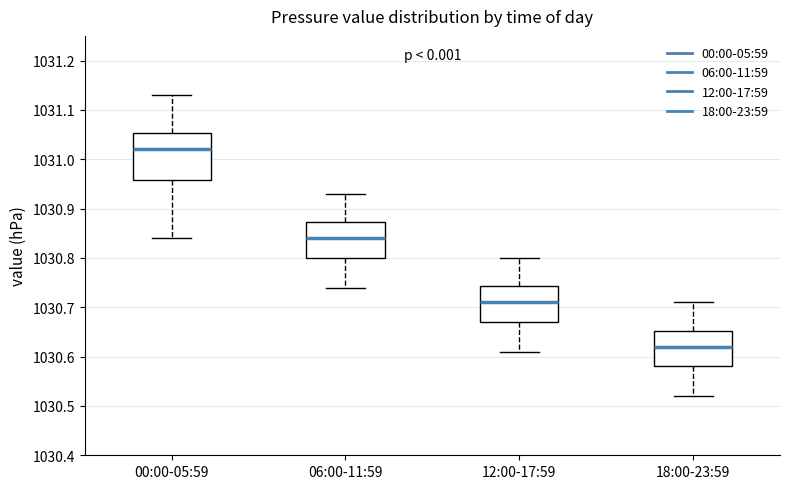

Reading left to right, read every box against the y-axis: the position of its median line, the range the box covers, and the ends of its whiskers. The values are not printed on the chart, so give them approximately, as read against the axis.

00:00-05:59: median 1031.02, box 1030.96 to 1031.05, whiskers 1030.84 to 1031.13
06:00-11:59: median 1030.84, box 1030.80 to 1030.87, whiskers 1030.74 to 1030.93
12:00-17:59: median 1030.71, box 1030.67 to 1030.74, whiskers 1030.61 to 1030.80
18:00-23:59: median 1030.62, box 1030.58 to 1030.65, whiskers 1030.52 to 1030.71